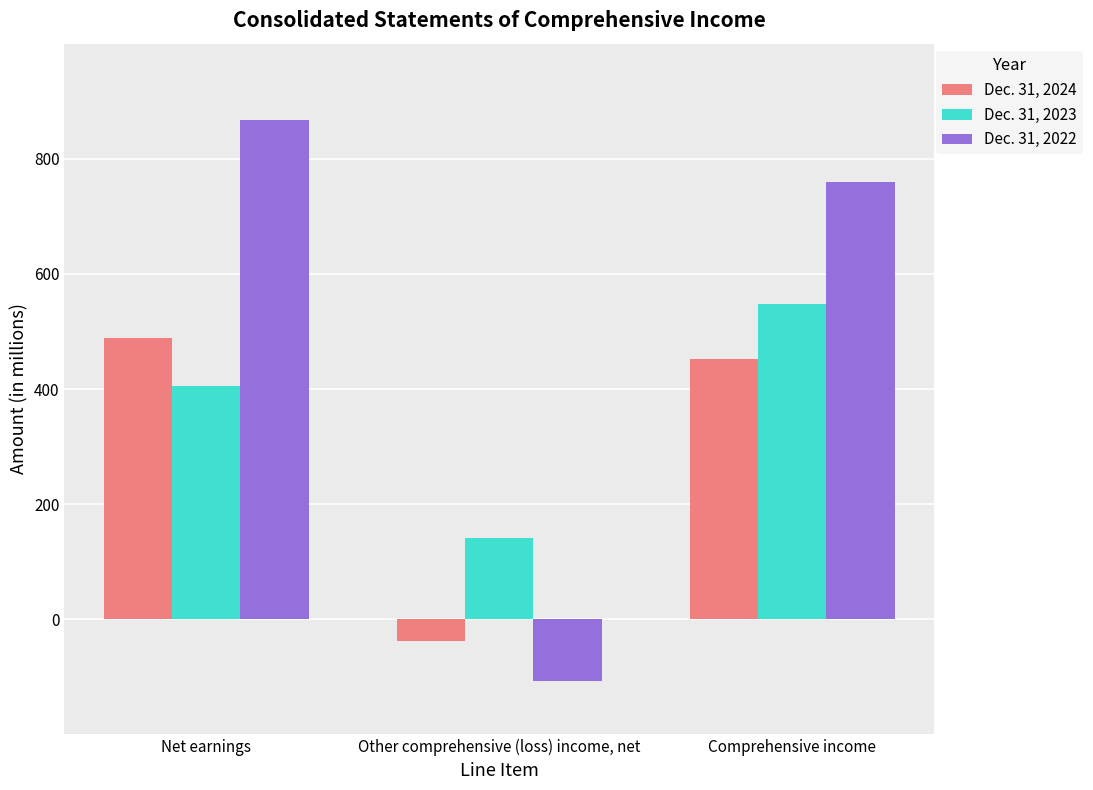

Rank the series by their average value, from lowest to highest.

Dec. 31, 2024, Dec. 31, 2023, Dec. 31, 2022